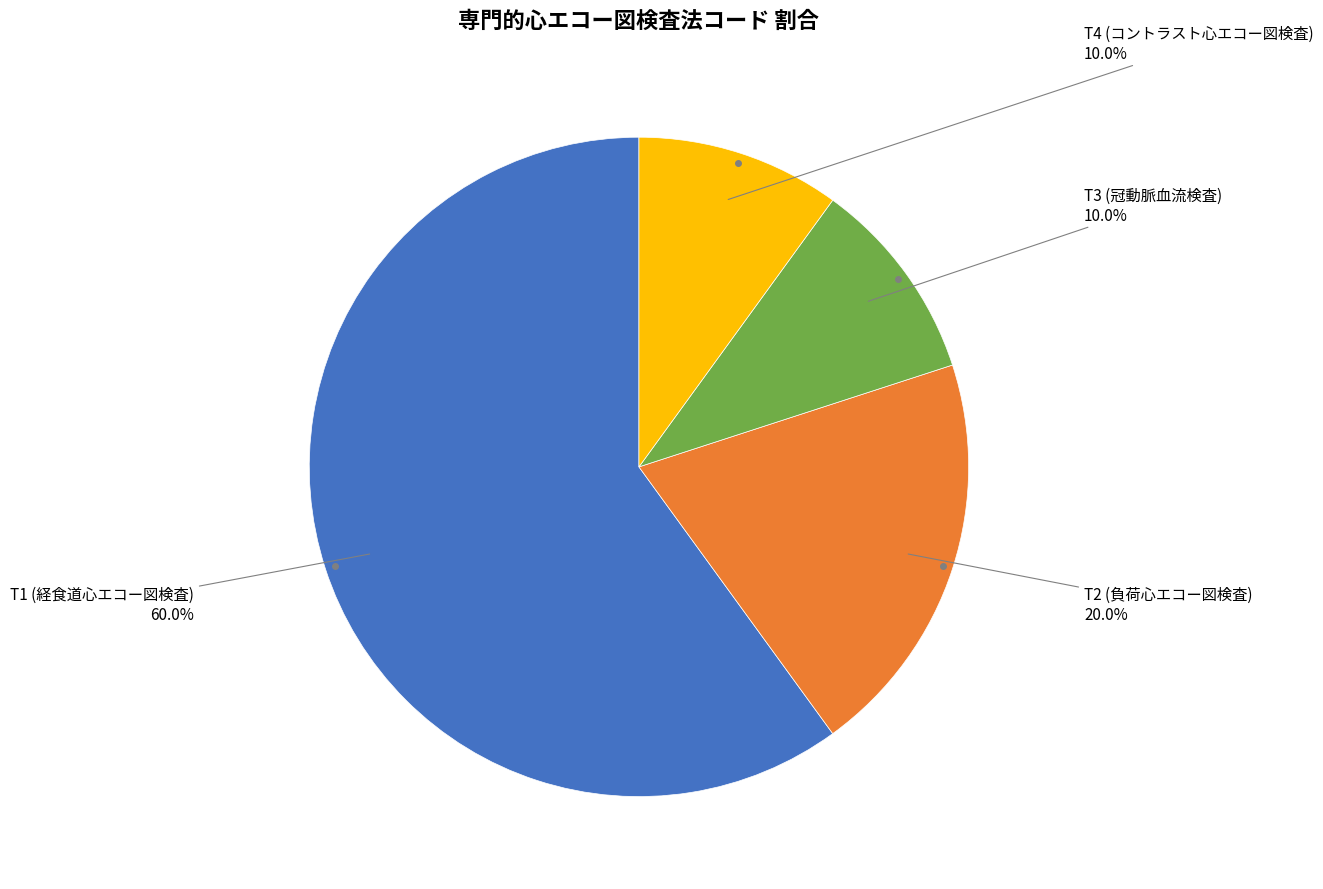

Is there any slice that represents more than half of the pie?

Yes